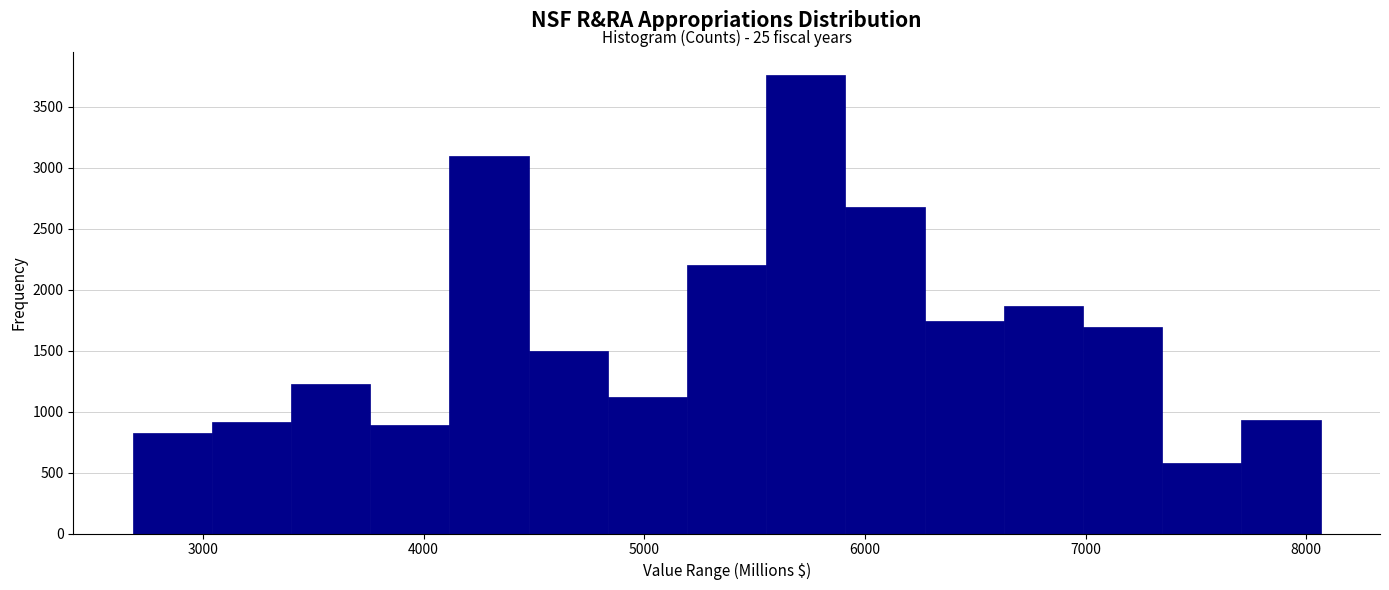

Read against the x-axis, roughly where is the centre of the tallest bar?

5700